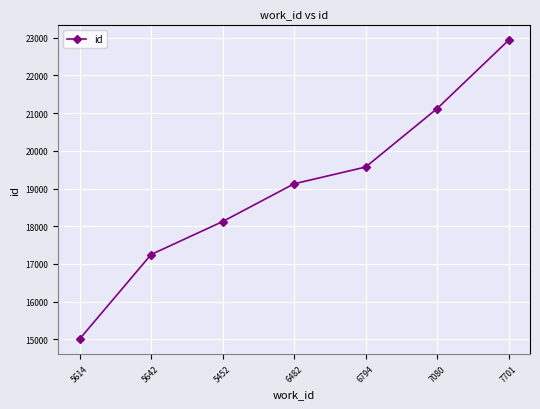

What is the label of the 5th point from the left?

6794